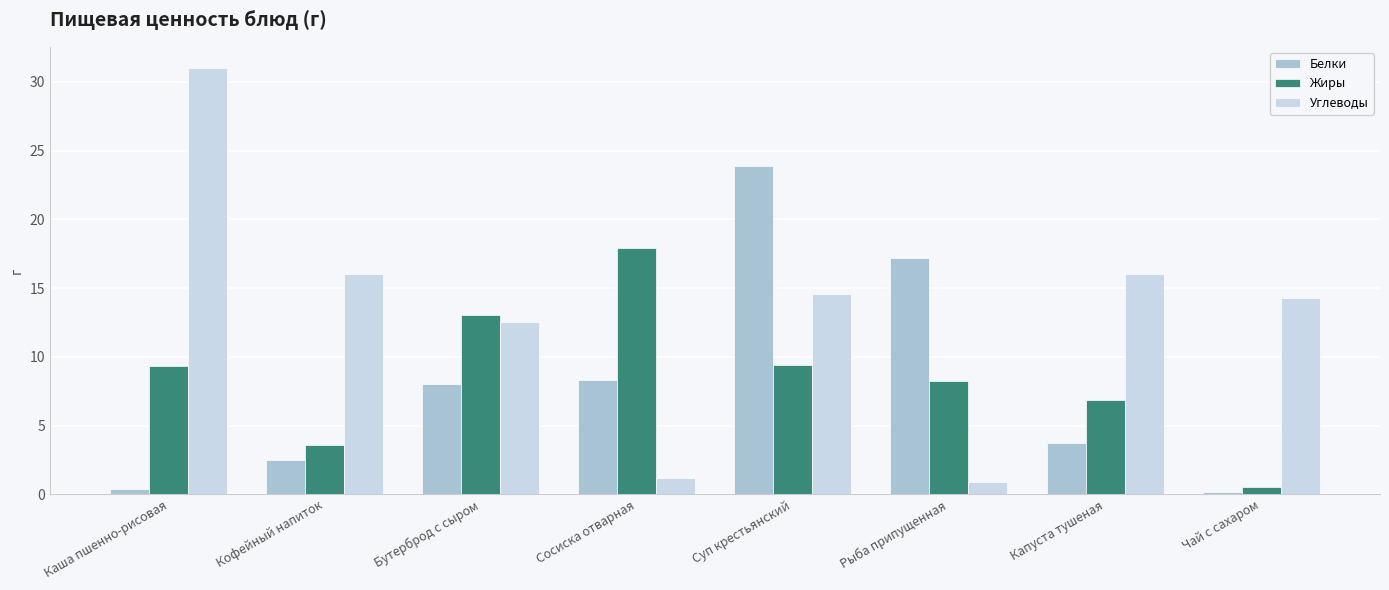

Which series has the widest spread of values?

Углеводы